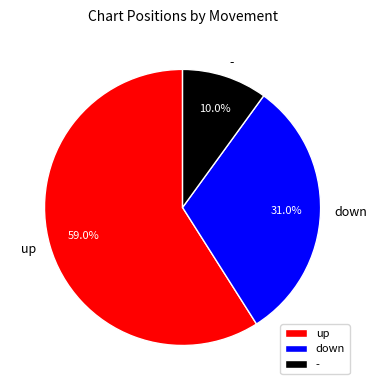

How many segments does this pie chart have?

3